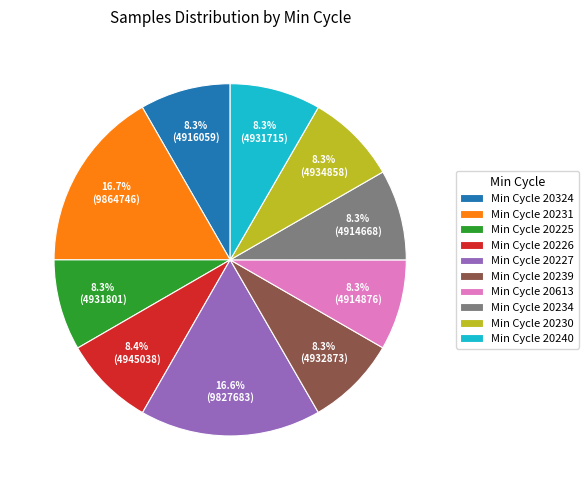

Is there any slice that represents more than half of the pie?

No